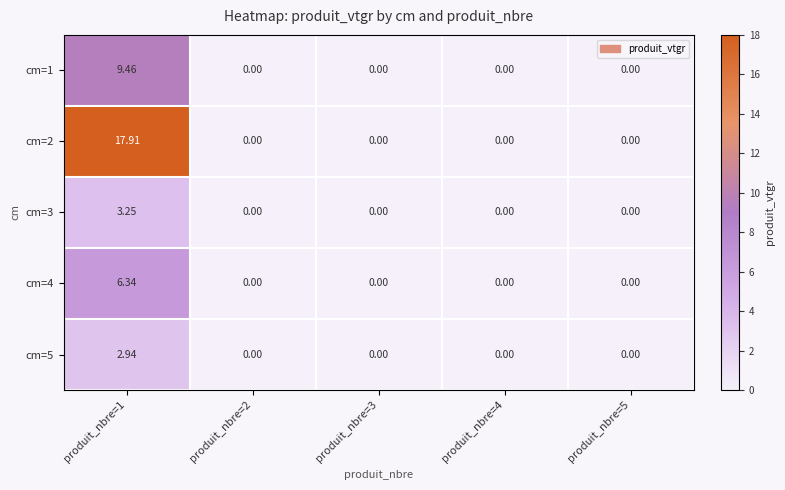

How many series are shown in this chart?

5